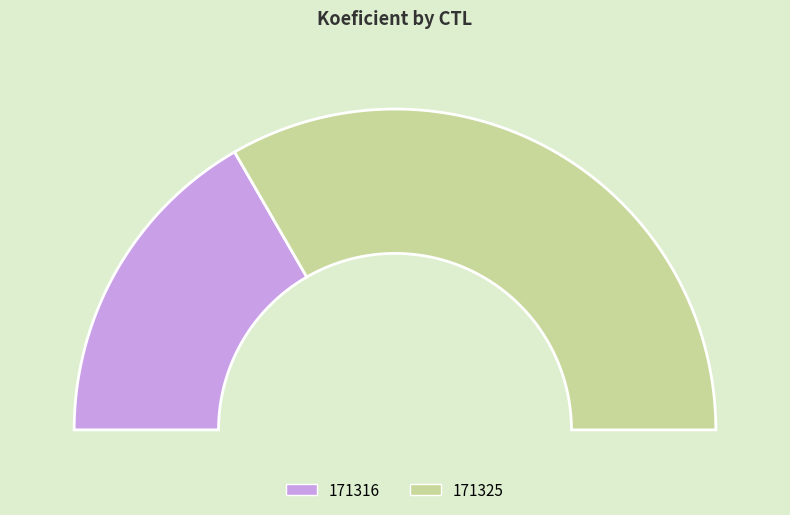

What percentage is NOT represented by 171316?

66.7%